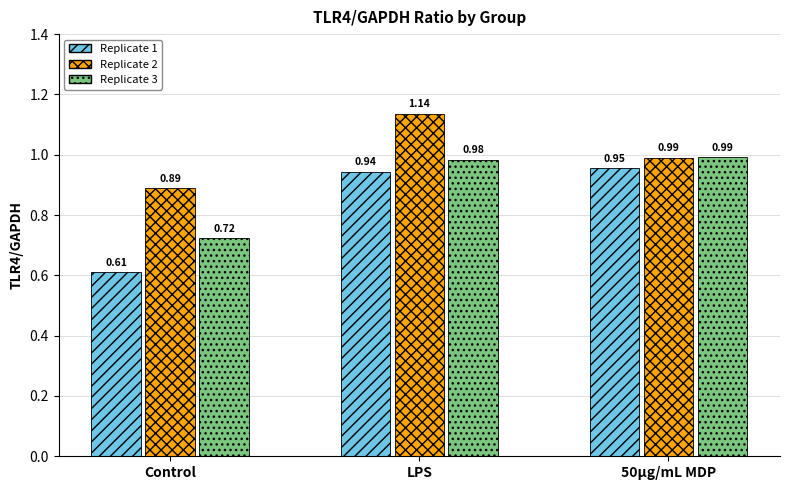

At which label does Replicate 1 reach its peak?

50μg/mL MDP